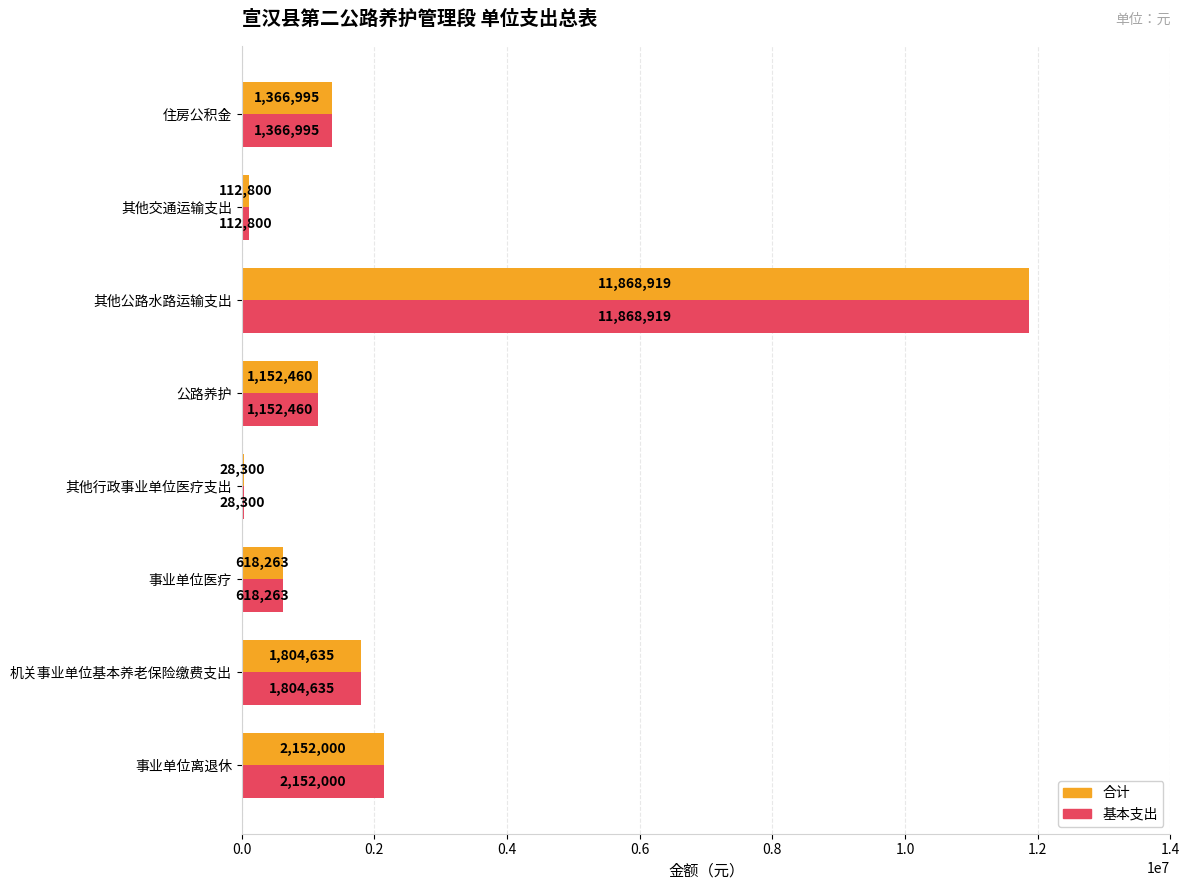

The value of 基本支出 at 住房公积金 is 1882593. True or false?

False